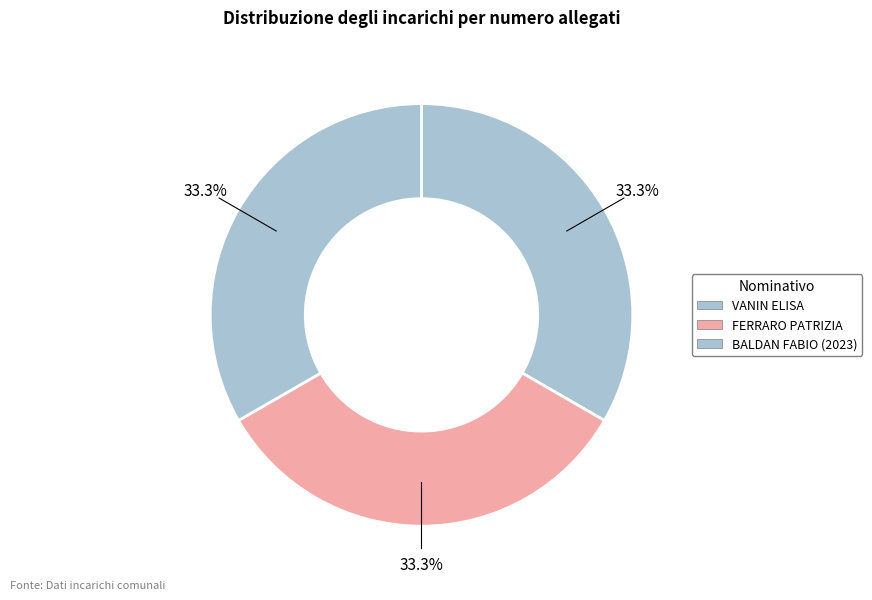

How many segments does this pie chart have?

3